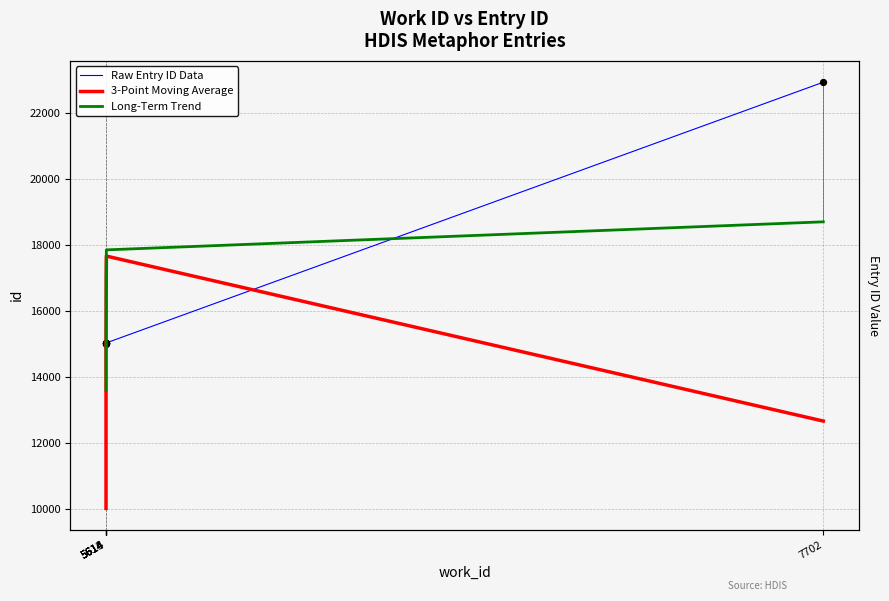

What are all the series names shown in the legend?

Raw Entry ID Data, 3-Point Moving Average, Long-Term Trend